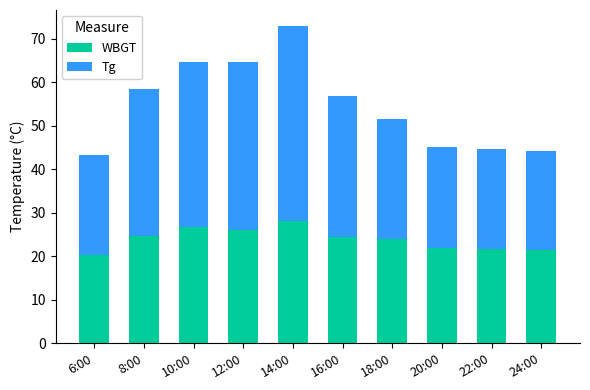

What is the value of the WBGT bar at the 5th from the left?

28.1